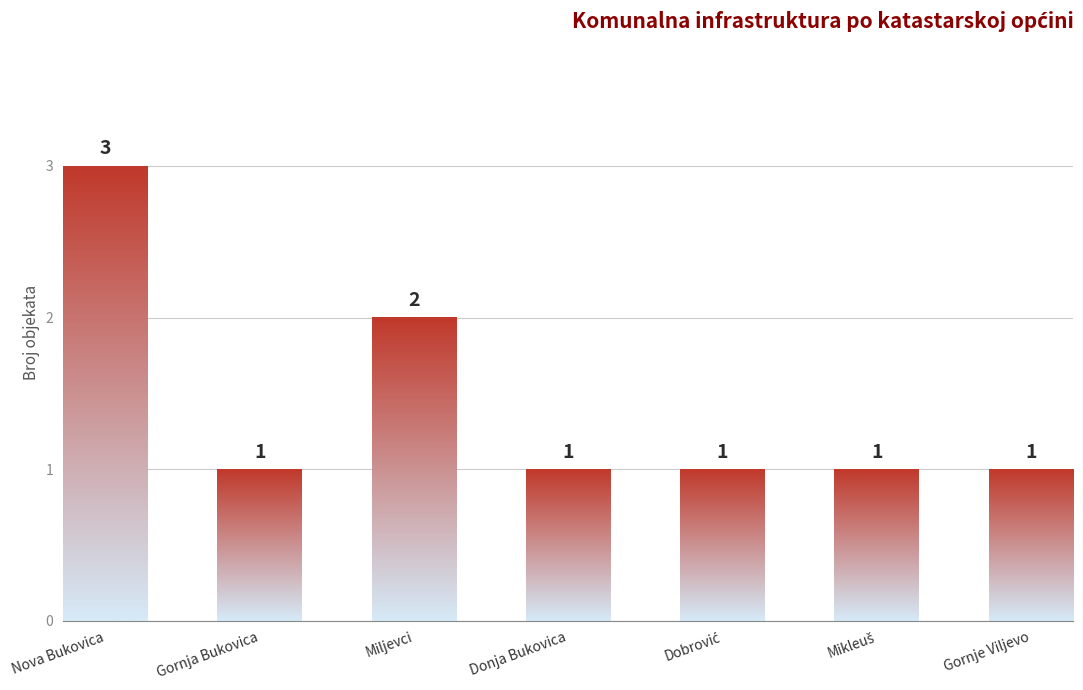

What is the ratio of the value at Miljevci to the value at Gornja Bukovica?

2.0